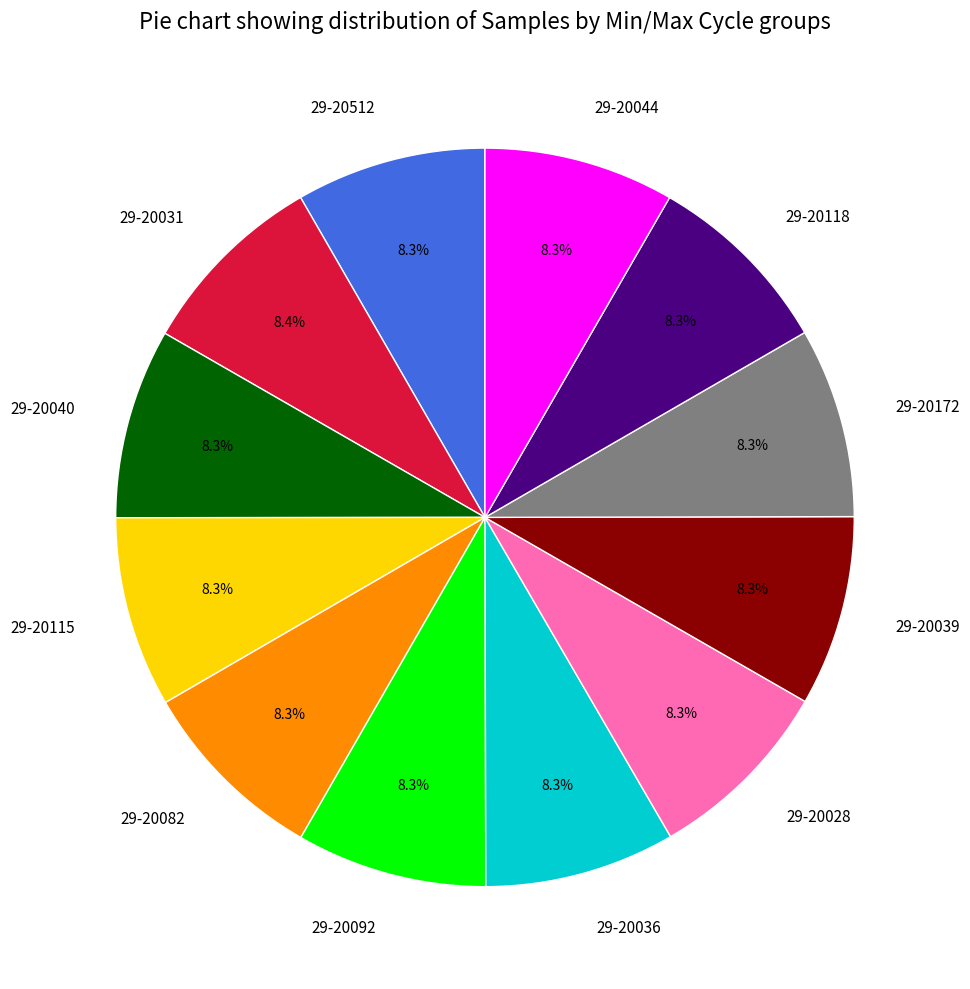

Is there a majority slice in this chart?

No